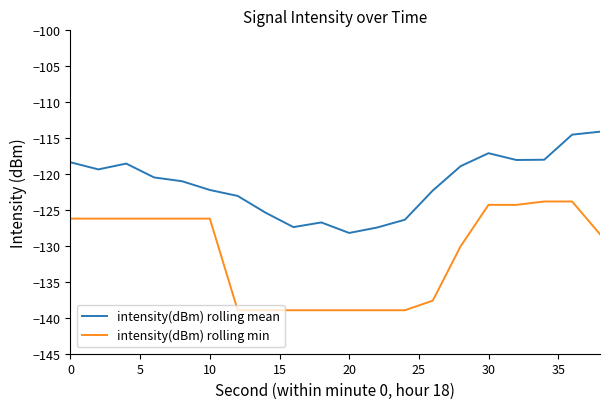

What is the maximum value shown in the chart?

-114.1